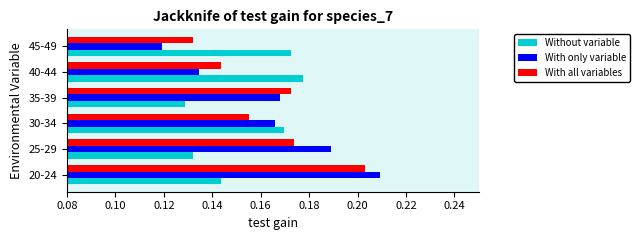

At which label is With only variable closest to 0?

45-49